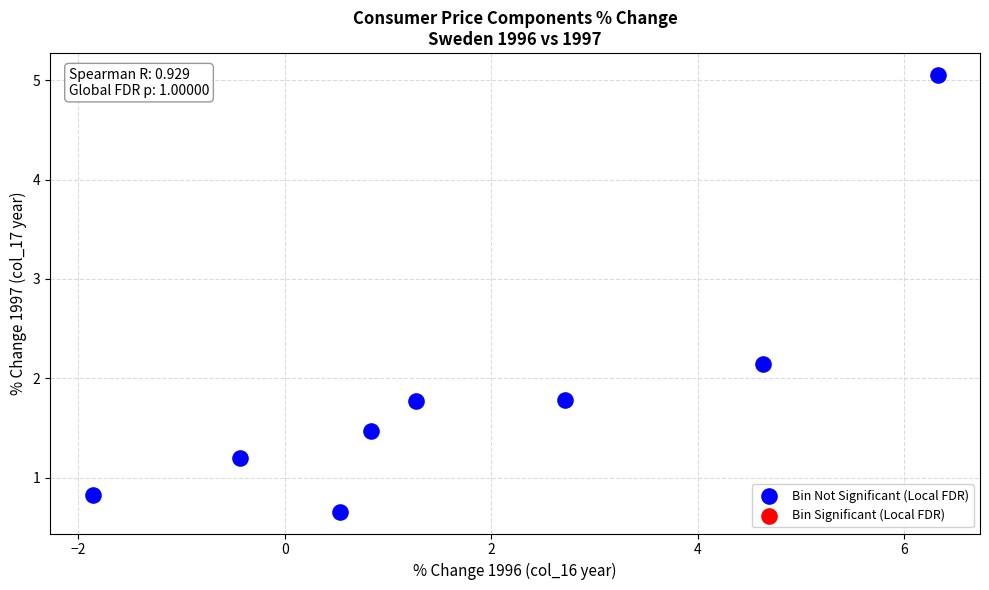

What is the average X value?

1.8